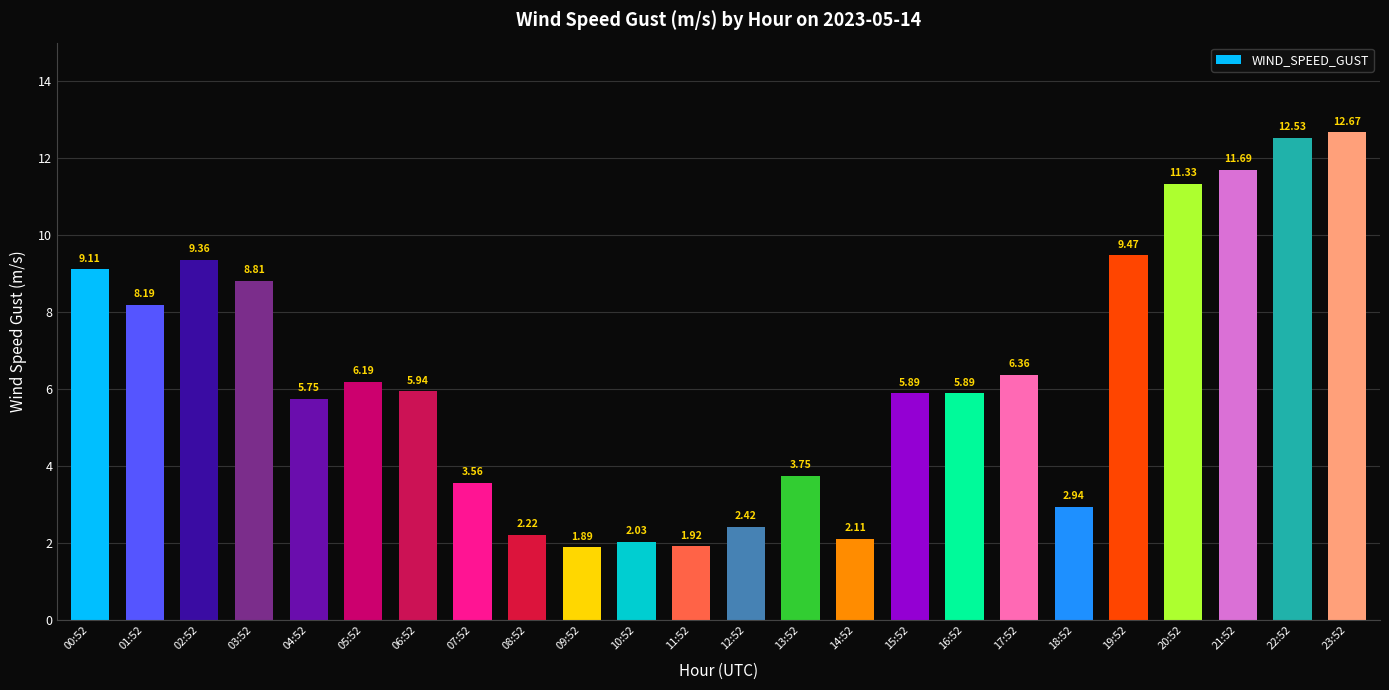

What is the label of the 22nd bar from the right?

02:52